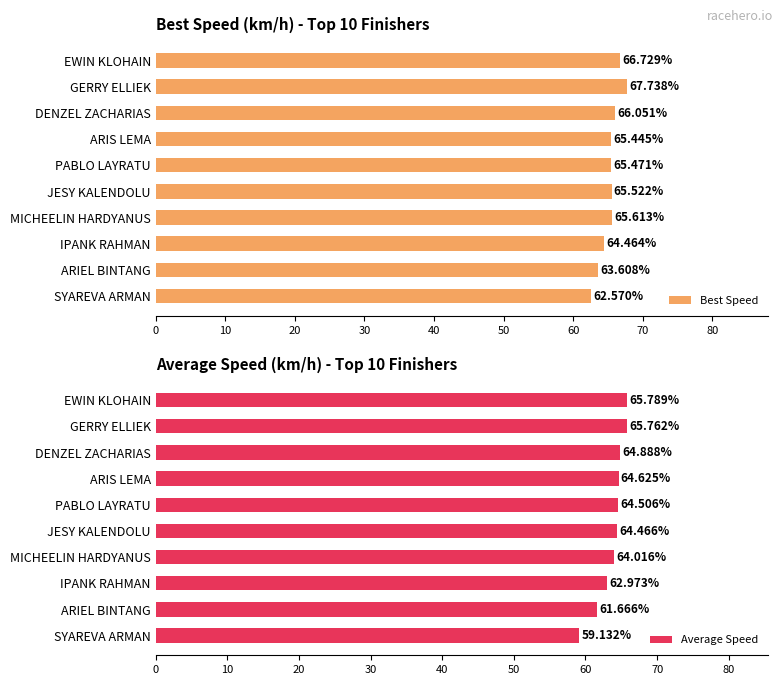

What is the sum of all Best Speed values?

653.2